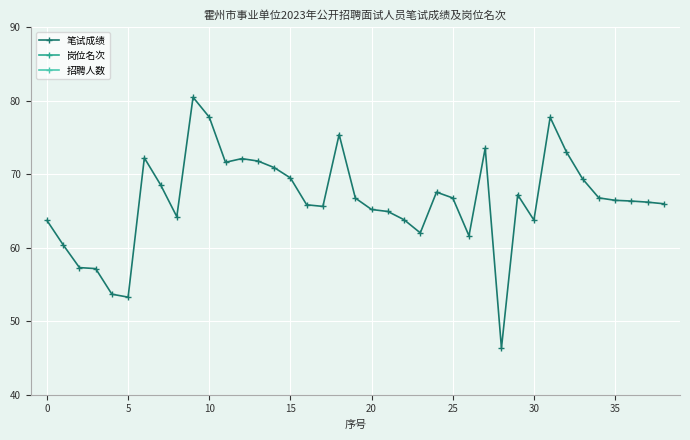

Is it true that 笔试成绩 equals 27.2 at 0?

False